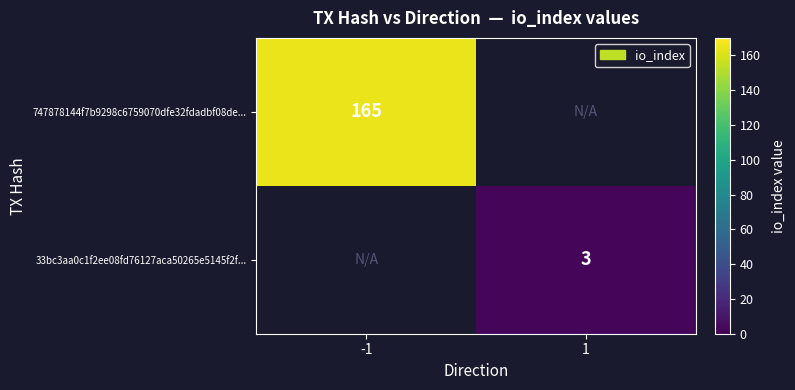

True or false: 747878144f7b9298c6759070dfe32fdadbf08de... has a value of 248 at -1.

False